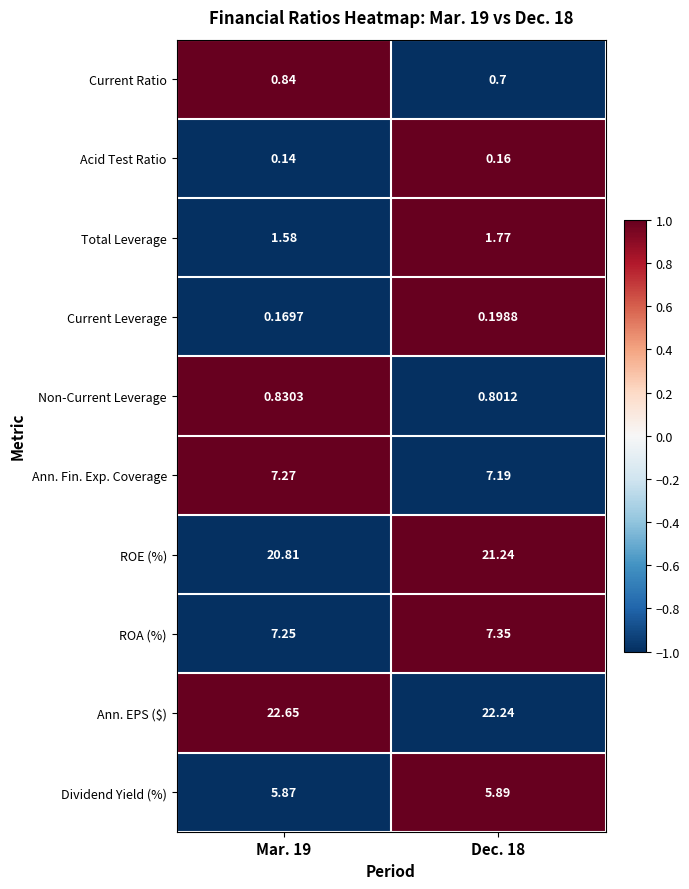

Rank the series at Dec. 18 from lowest to highest value.

Acid Test Ratio, Current Leverage, Current Ratio, Non-Current Leverage, Total Leverage, Dividend Yield (%), Ann. Fin. Exp. Coverage, ROA (%), ROE (%), Ann. EPS ($)